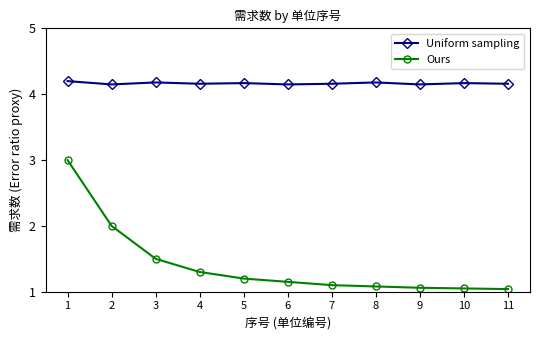

How many lines are shown in the chart?

2